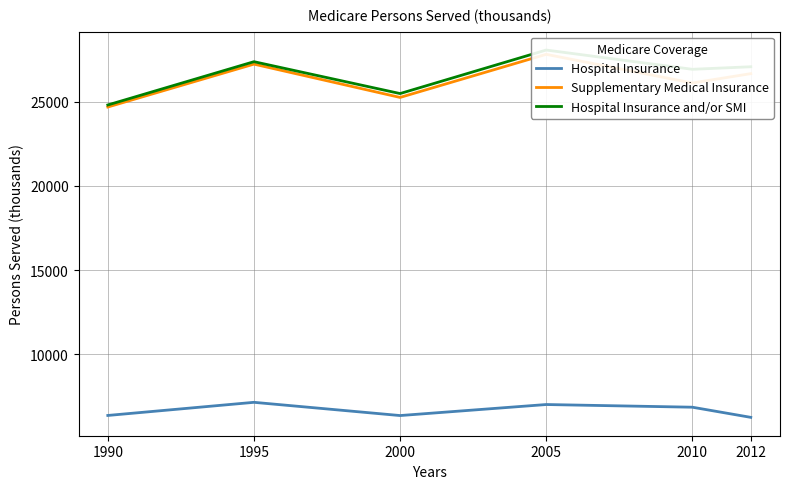

Between 1995 and 2010, which is larger?

1995